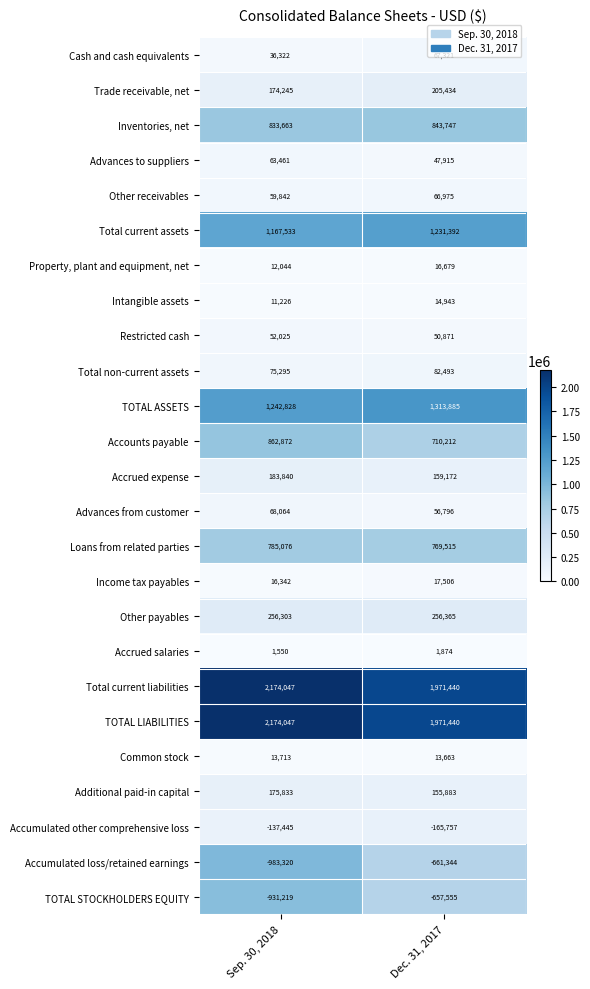

Which series has the largest range (max minus min)?

Accumulated loss/retained earnings